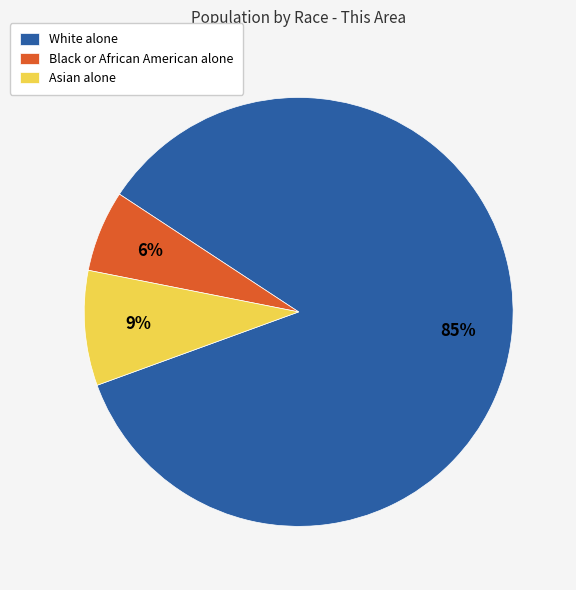

Is Black or African American alone the majority of the pie?

No